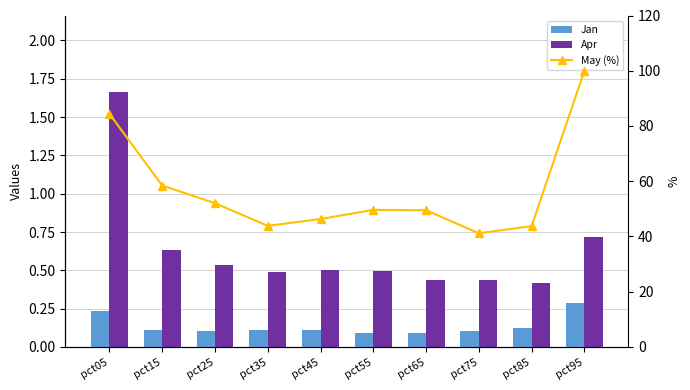

Count the number of categories in the chart.

10